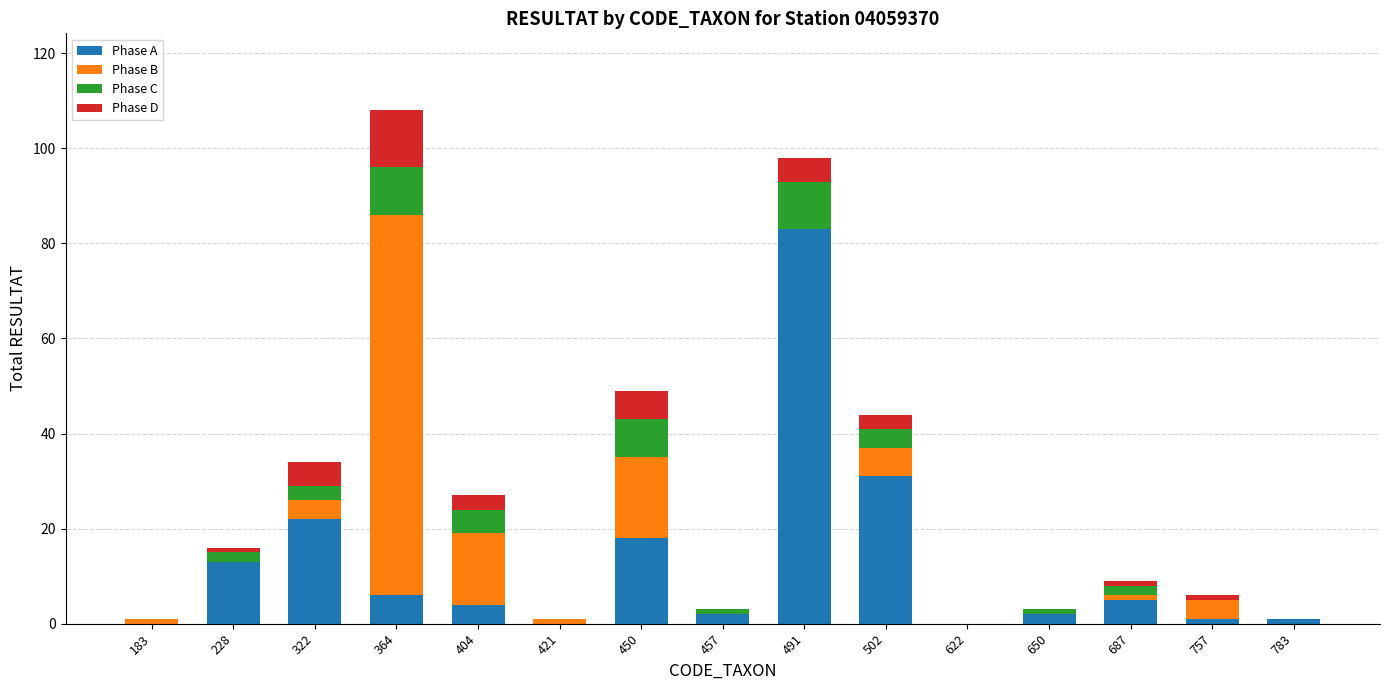

At which label does Phase A reach its peak?

491